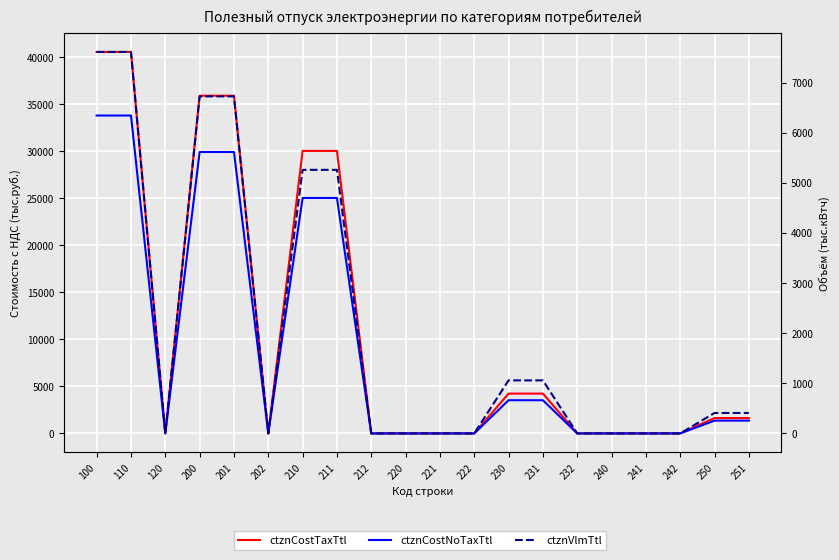

At how many categories does at least one series exceed 10702?

6